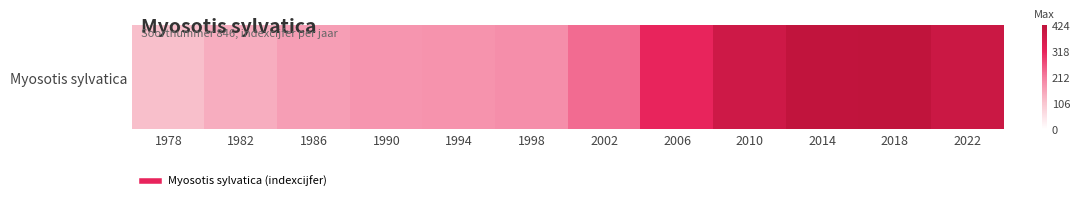

What is the ratio of the value at 2006 to the value at 2010?

0.8